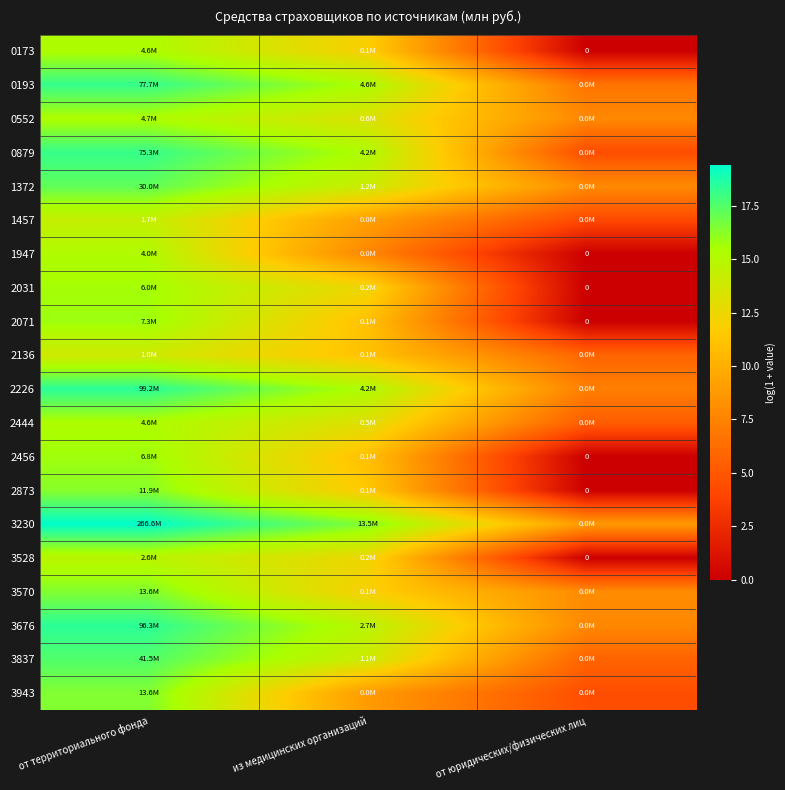

Rank the series at от юридических/физических лиц from lowest to highest value.

0173, 1947, 2031, 2071, 2456, 2873, 3528, 1457, 0879, 3943, 2444, 3837, 2136, 0193, 2226, 3676, 0552, 1372, 3570, 3230